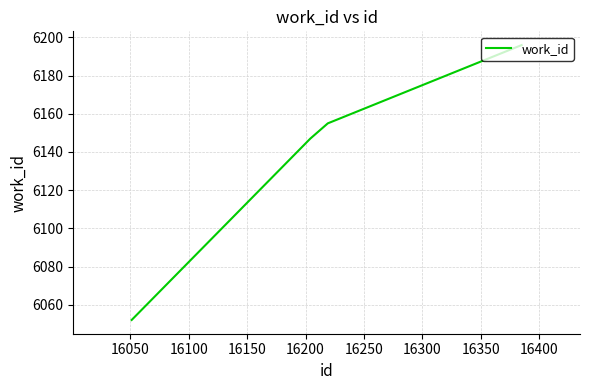

What is the average value?

6138